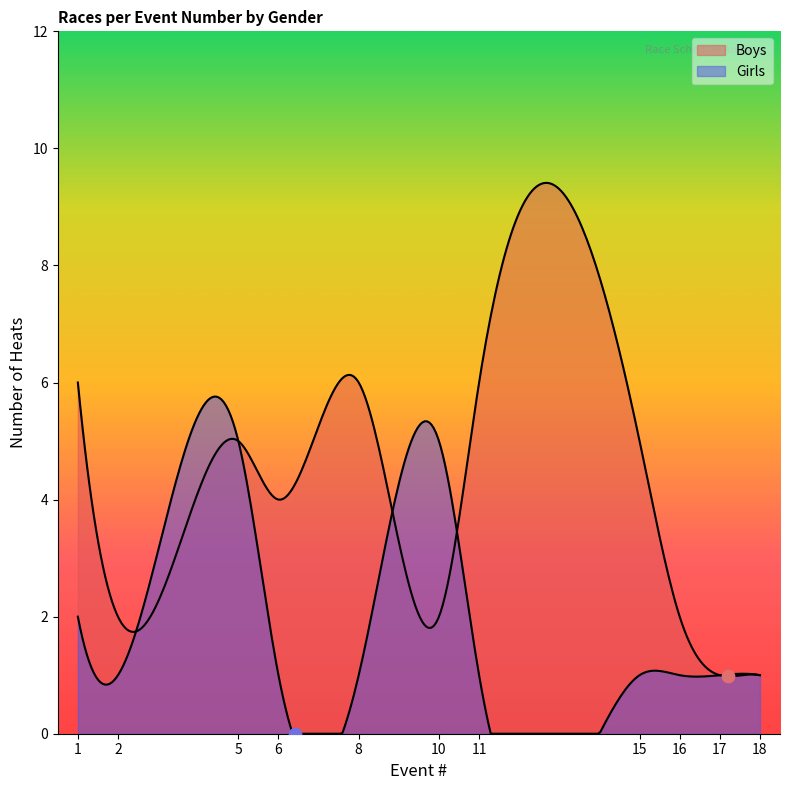

Is the value of Girls at 10 greater than the value of Boys at 17?

Yes